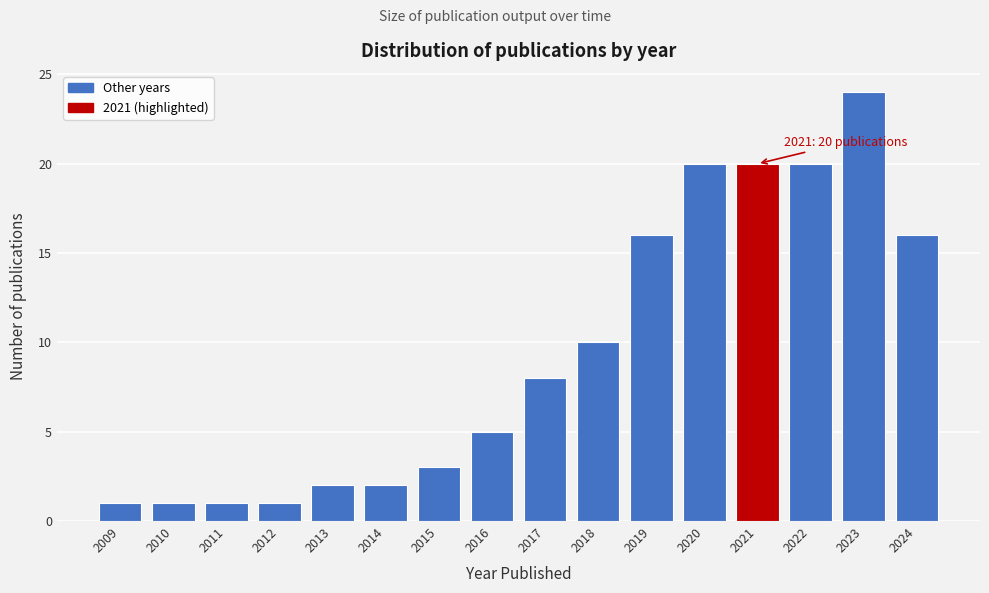

Reading left to right, list all the values displayed in this chart.

1	1	1	1	2	2	3	5	8	10	16	20	20	20	24	16